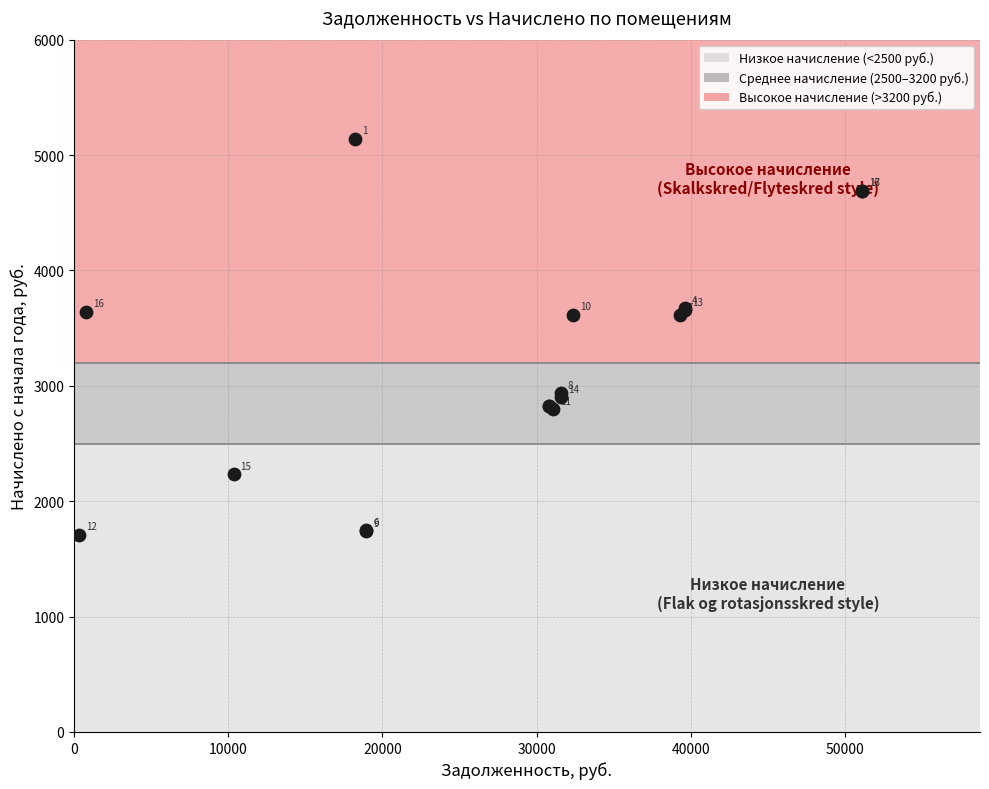

What Y value in the scatter plot is closest to 3423?

3610.3